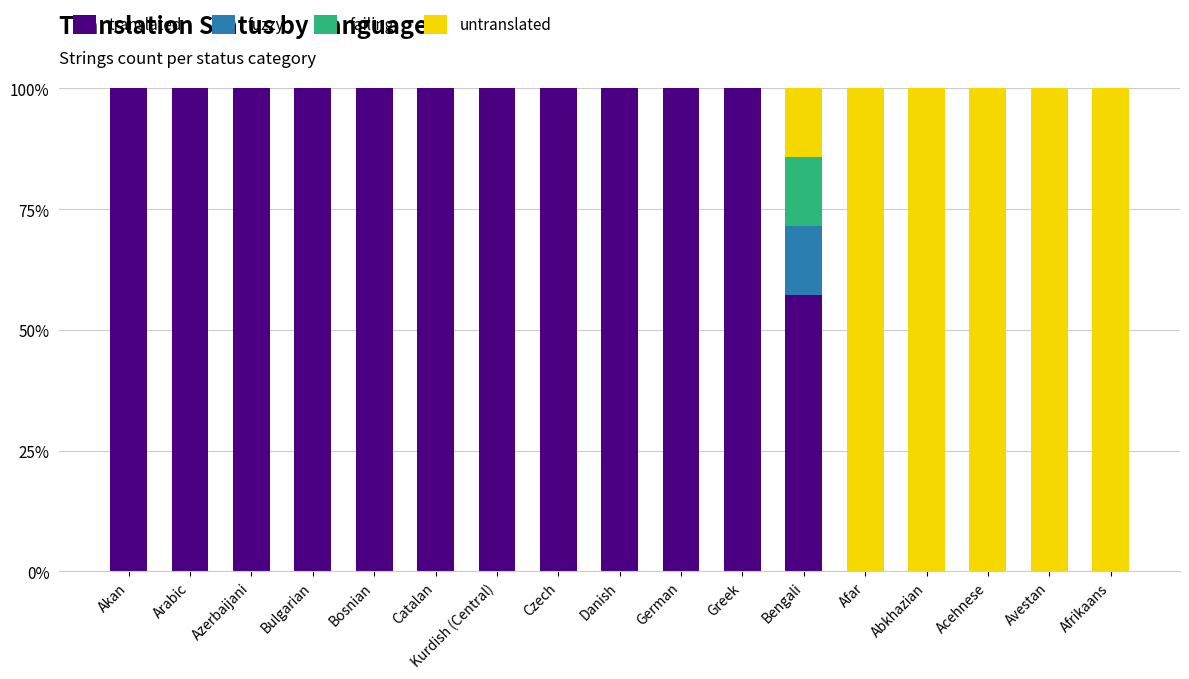

What is the maximum value for translated?

100.0